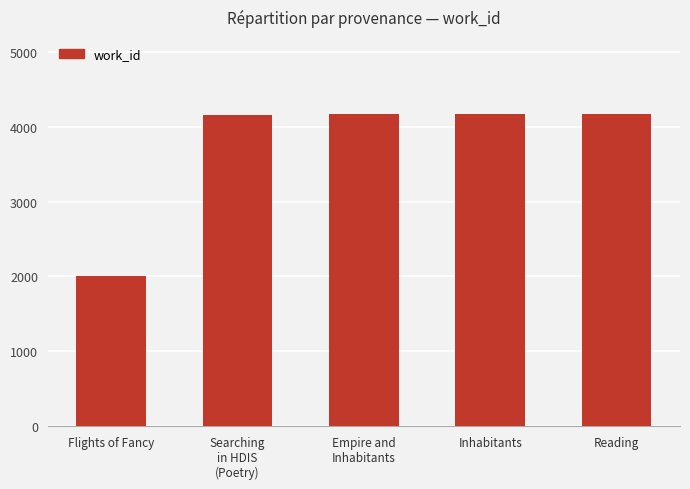

How many bars are there in total?

5